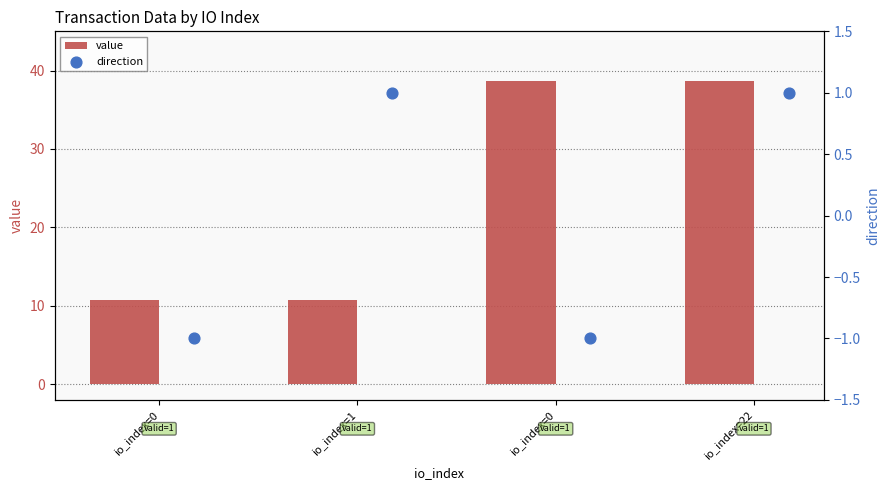

Is the value of value at io_index=0 greater than the value of direction at io_index=22?

Yes